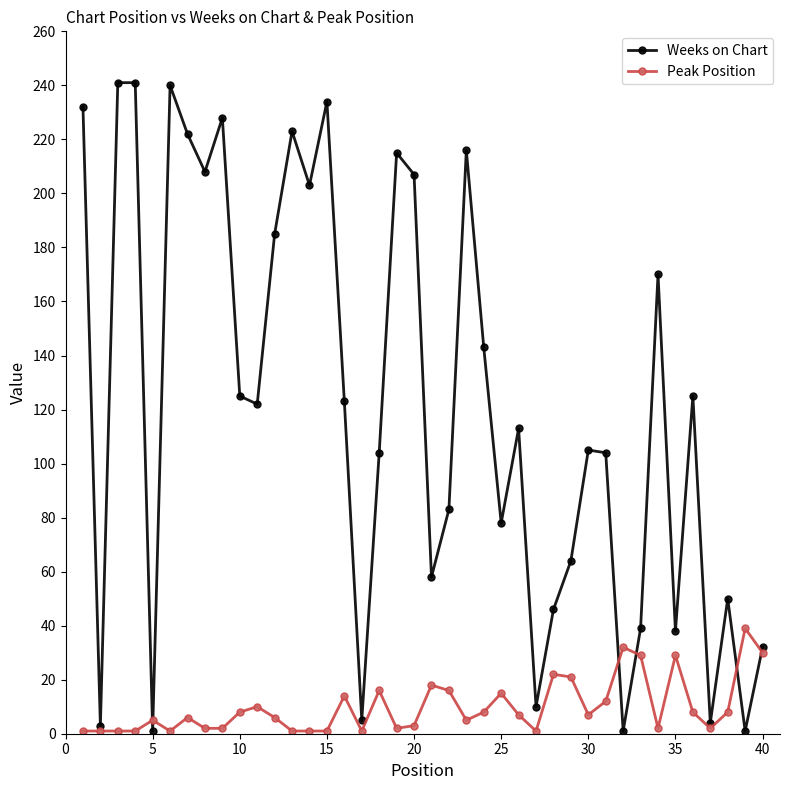

List the series in order of their overall mean, lowest first.

Peak Position, Weeks on Chart